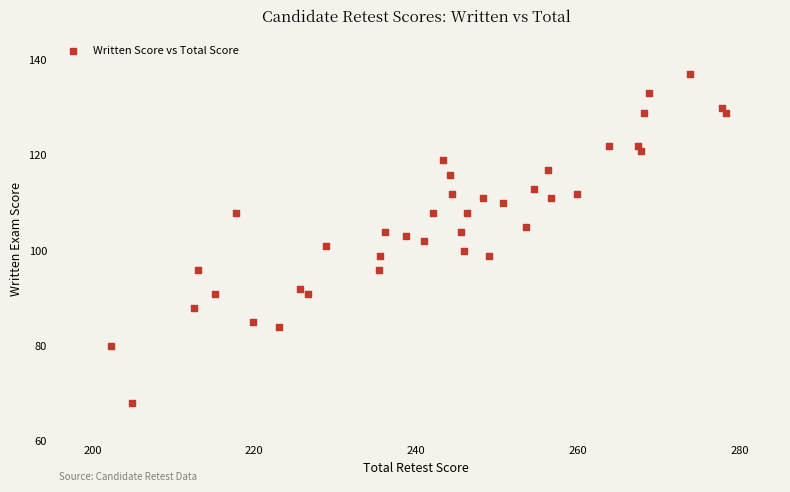

What is the range of Y values (max minus min)?

69